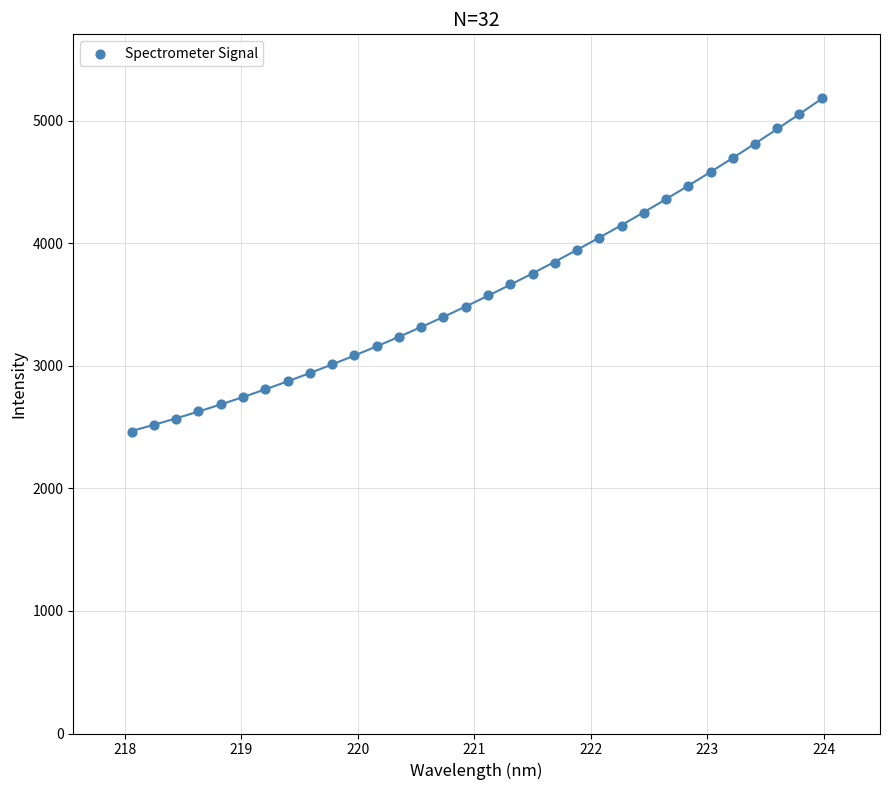

What is the range of Y values (max minus min)?

2725.6